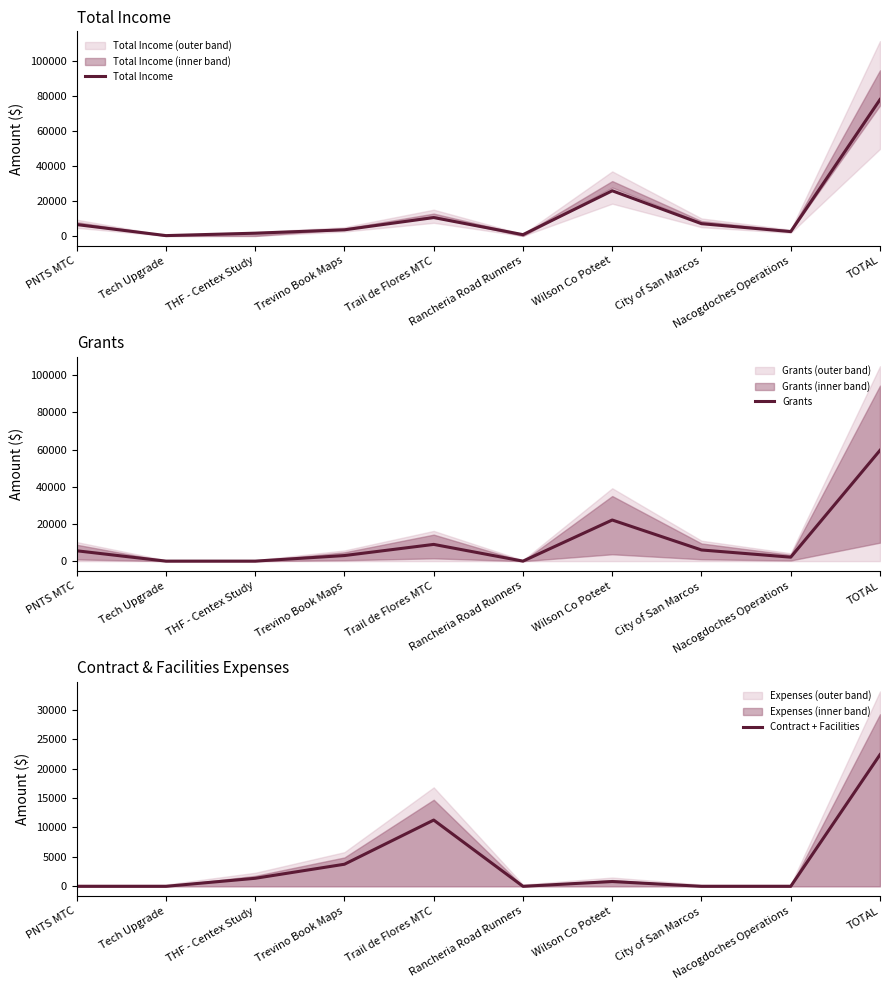

Which series has the largest range (max minus min)?

Total Income